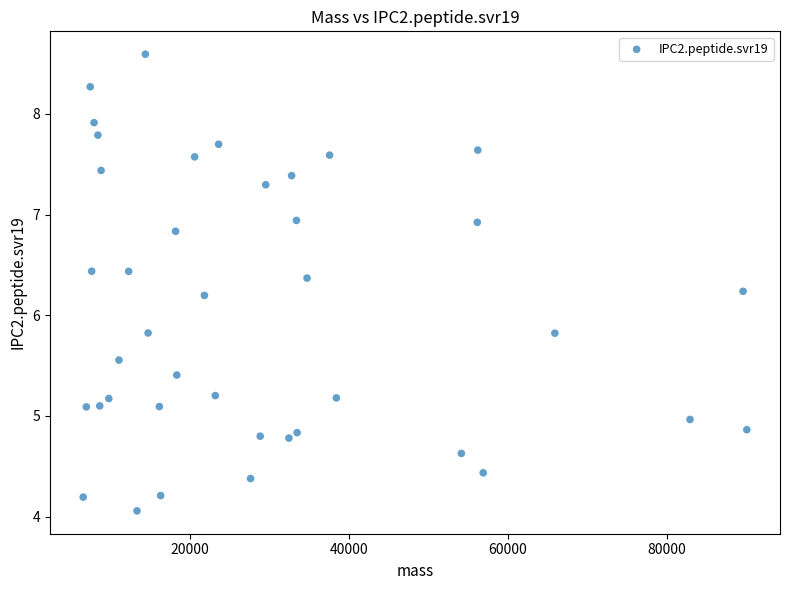

What is the range of X values (max minus min)?

83453.8